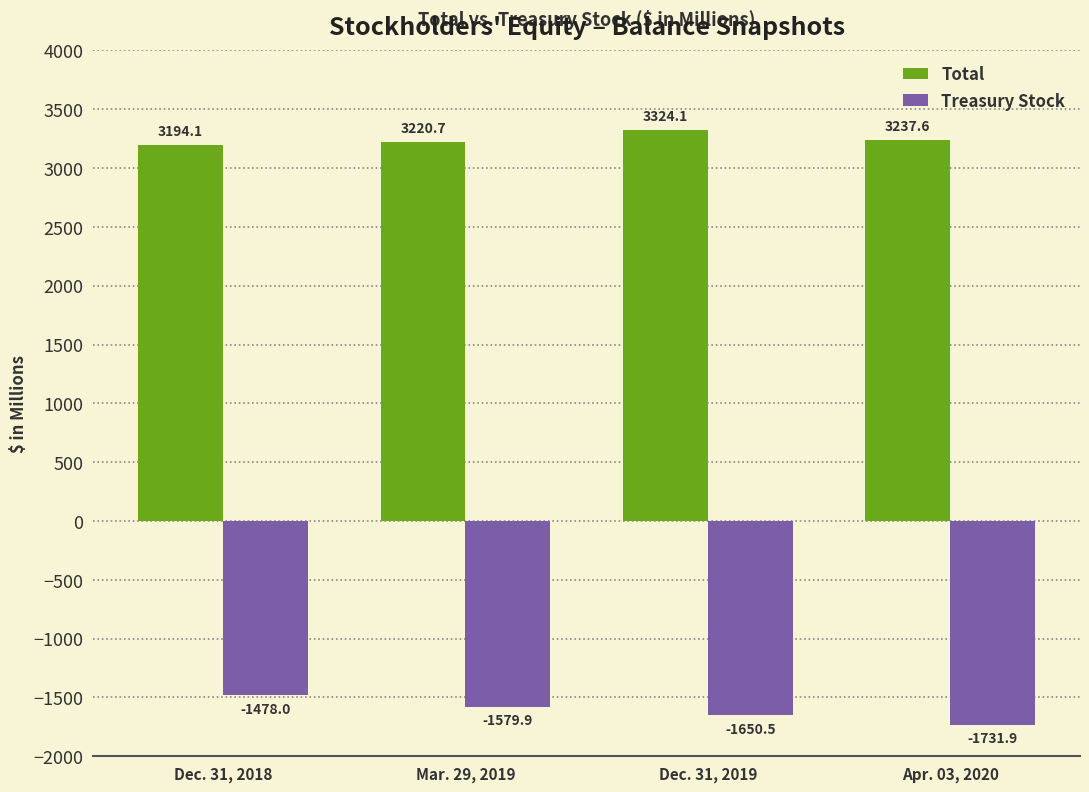

True or false: Treasury Stock has a value of -2377.9 at Dec. 31, 2018.

False